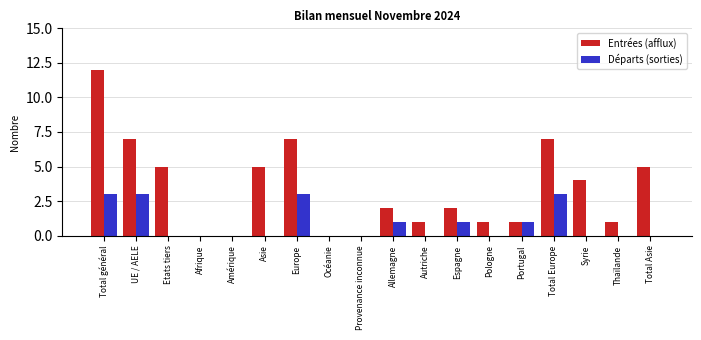

Which series has the largest total across all categories?

Entrées (afflux)